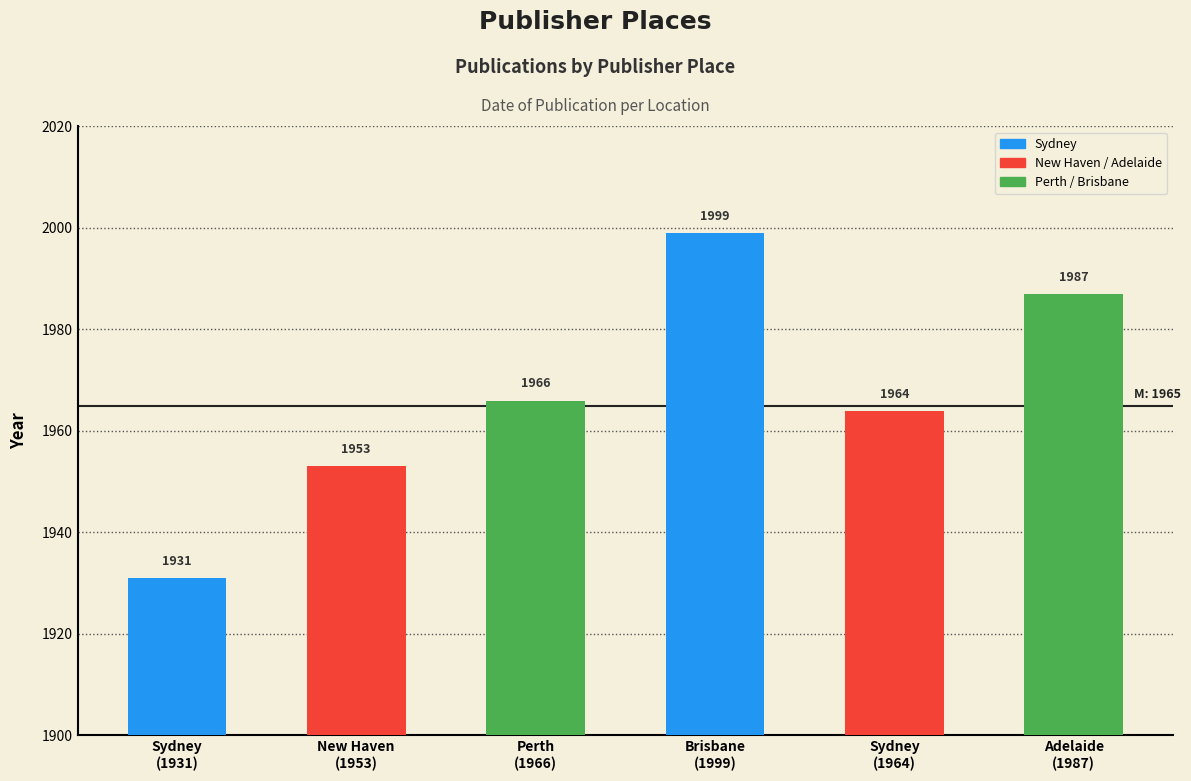

What is the smallest value displayed?

1931